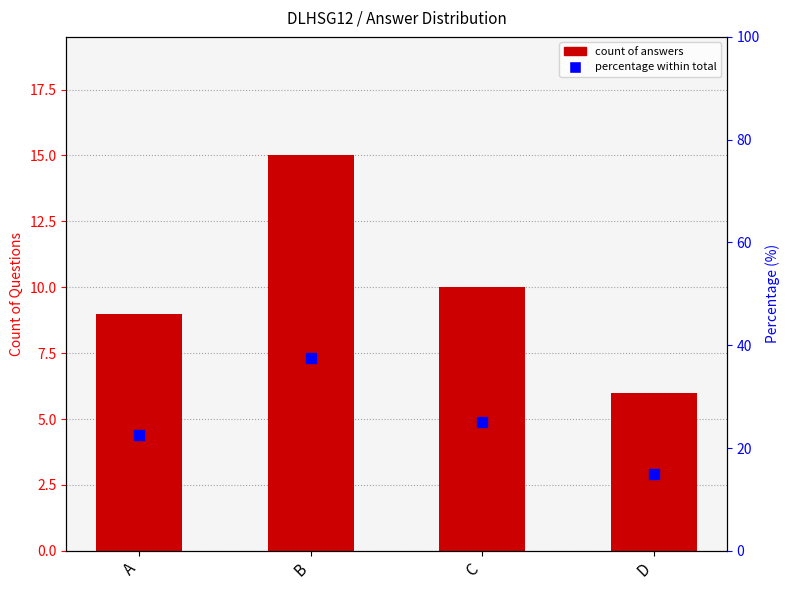

Which category has the lowest value across all series?

D